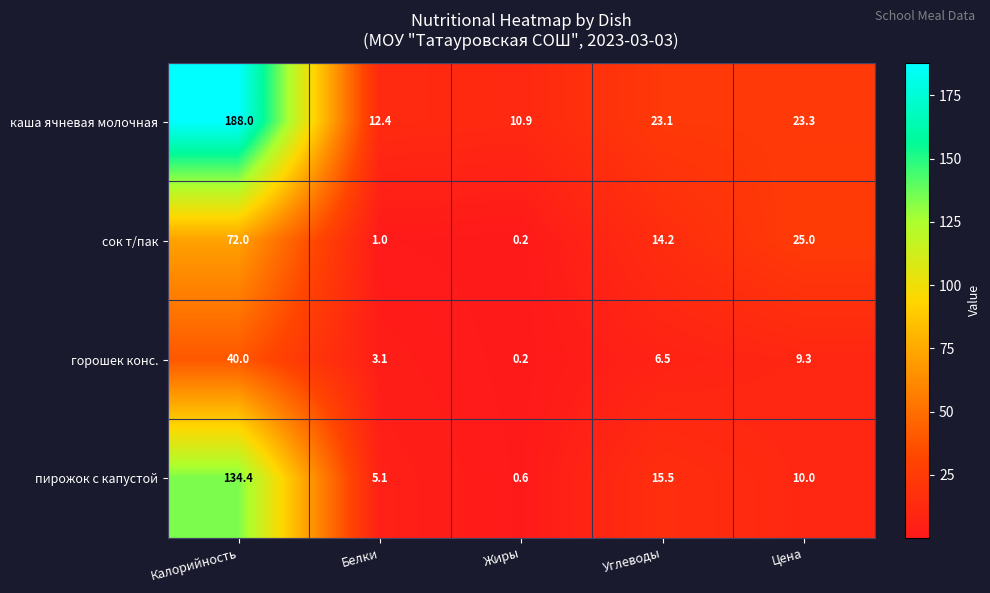

Which series has the largest range (max minus min)?

каша ячневая молочная